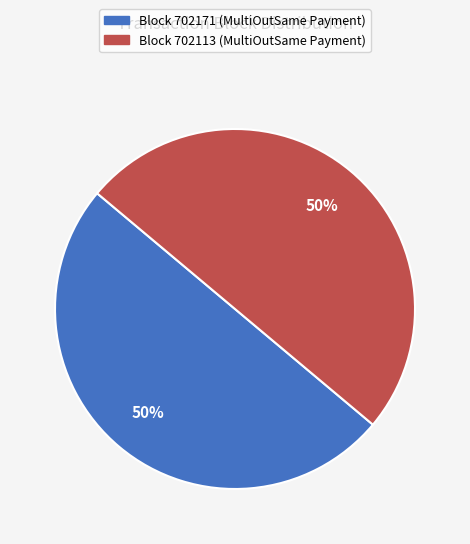

To the nearest percent, what is the average slice percentage?

50%